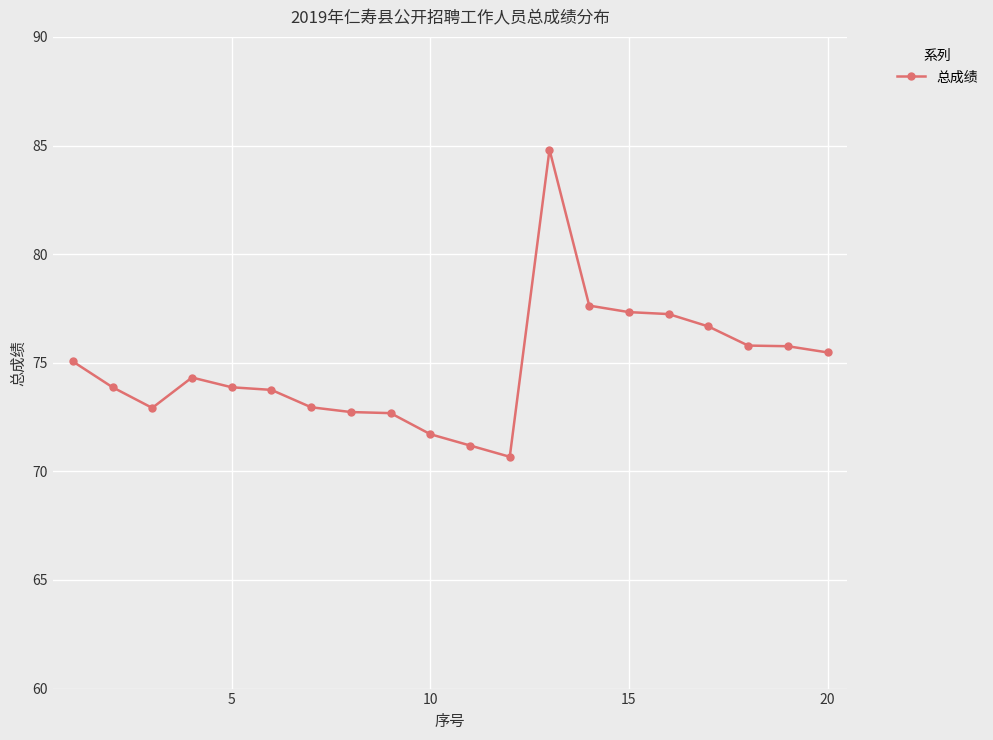

Does the chart display data point markers on the line(s)?

Yes